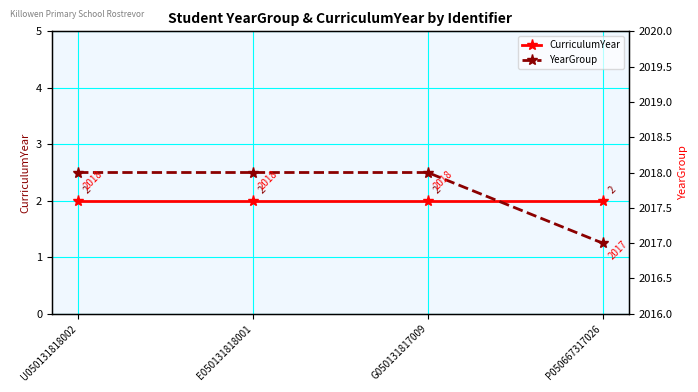

Reading left to right, extract all data points from this chart.

CurriculumYear: 2	2	2	2
YearGroup: 2018	2018	2018	2017